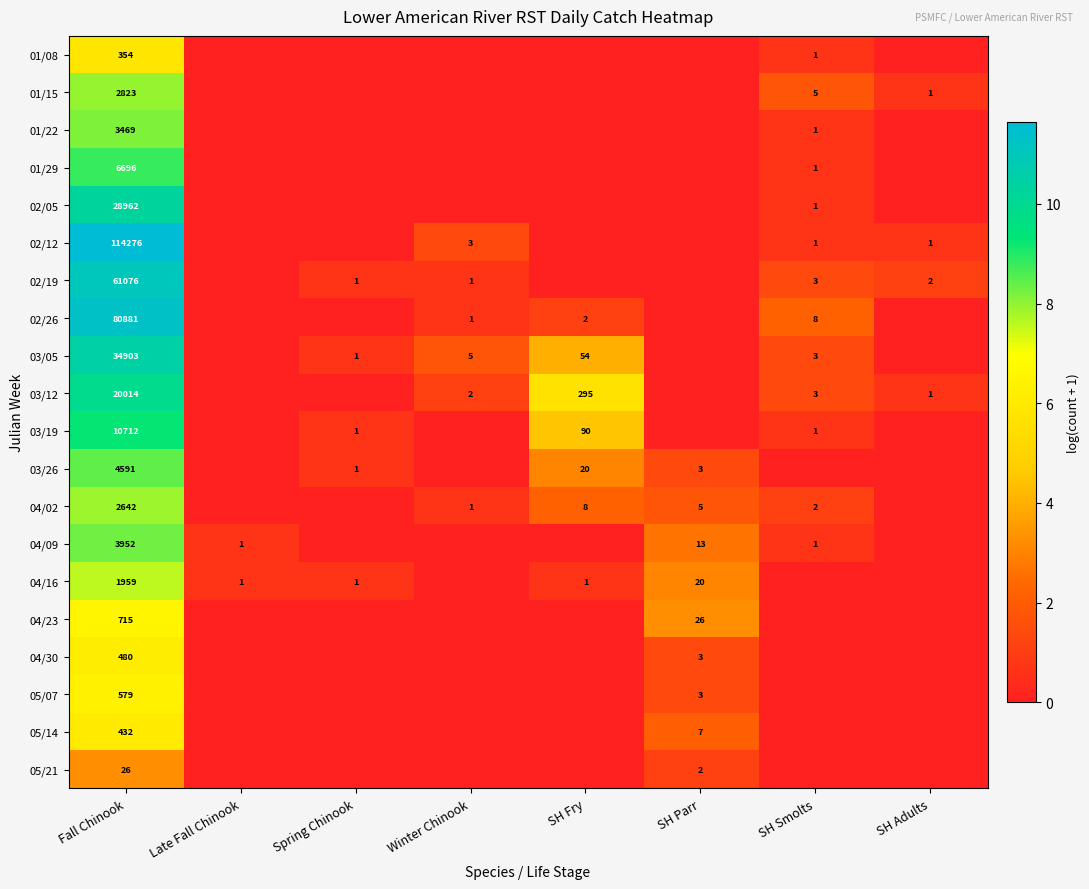

True or false: 01/29 has a value of 0 at SH Smolts.

False